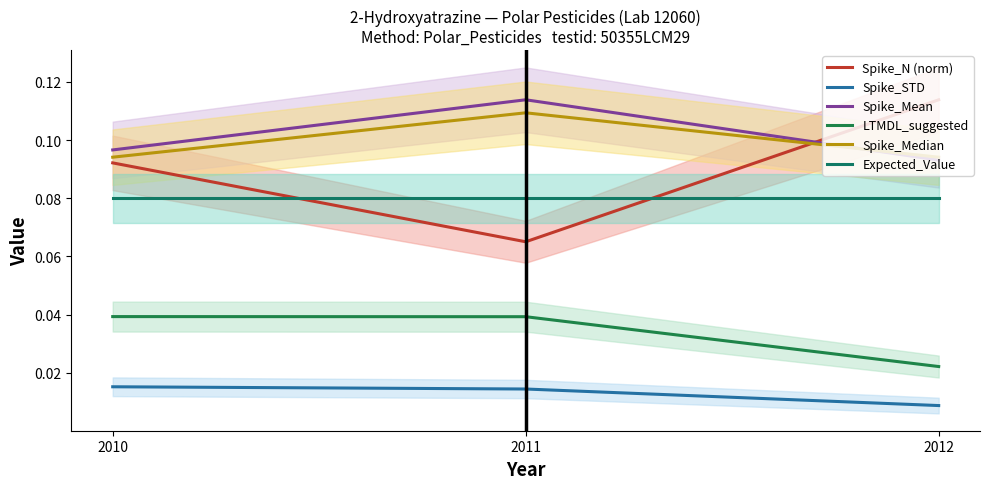

Which label corresponds to the smallest value in the chart?

2012